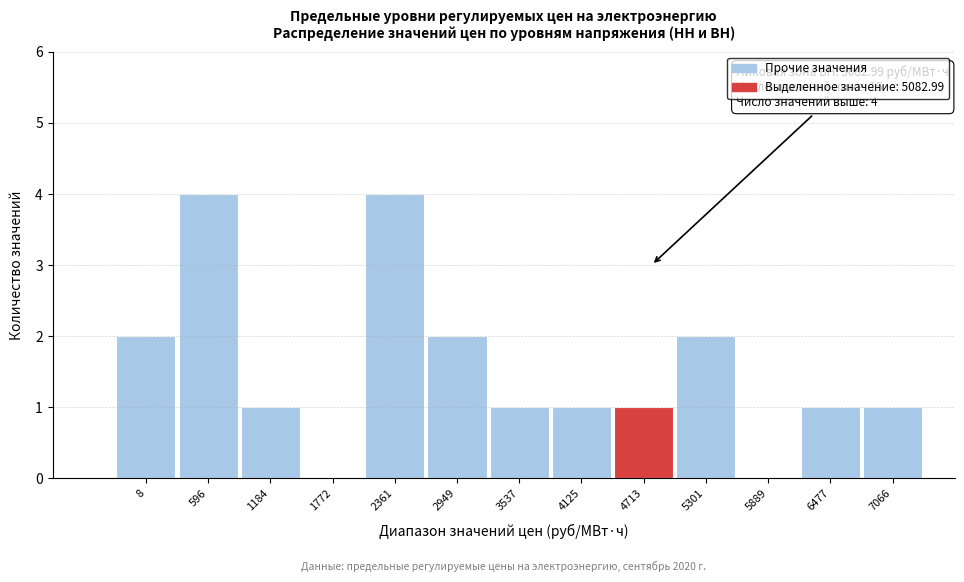

Reading right to left, extract all data points from this chart.

7066=1	6477=1	5889=0	5301=2	4713=1	4125=1	3537=1	2949=2	2361=4	1772=0	1184=1	596=4	8=2